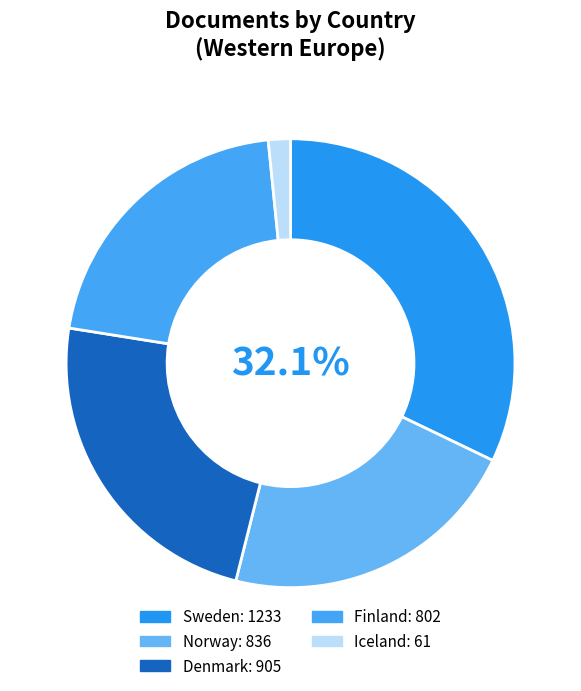

How many slices are in this pie chart?

5